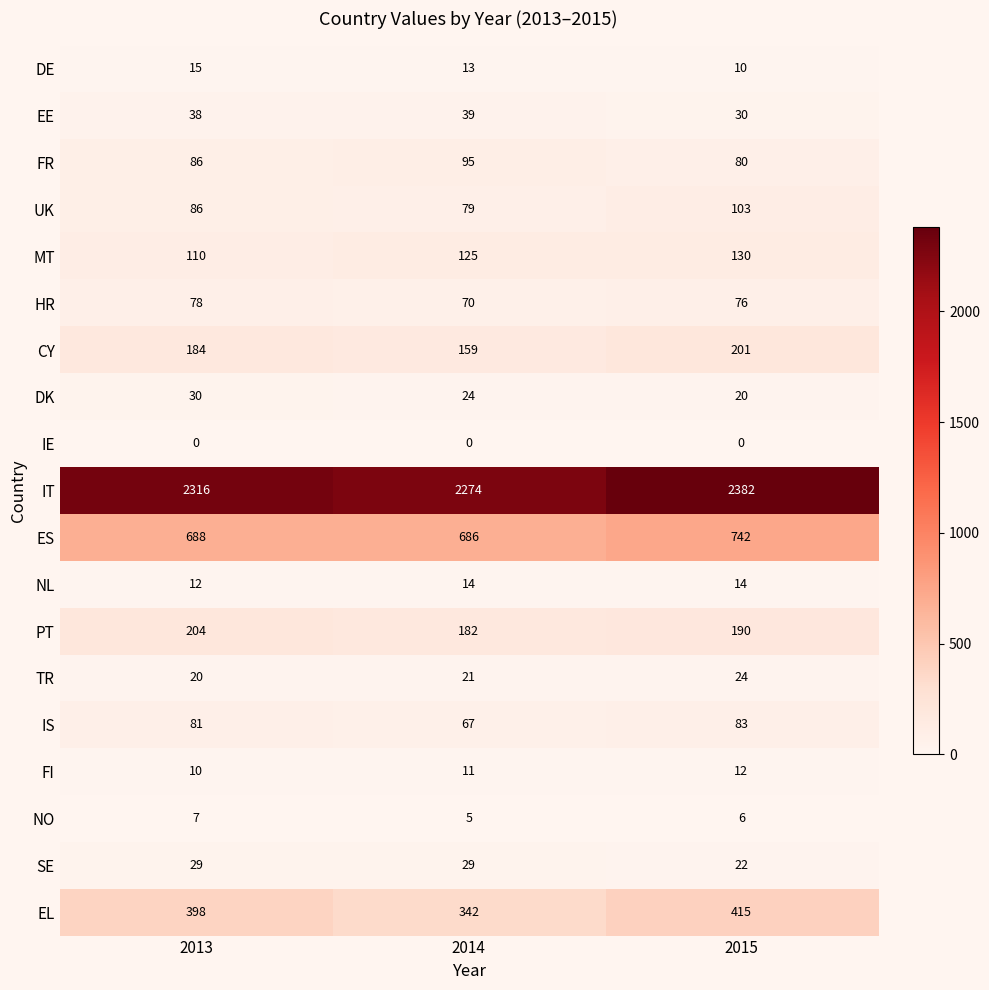

Which series has the largest total across all categories?

IT